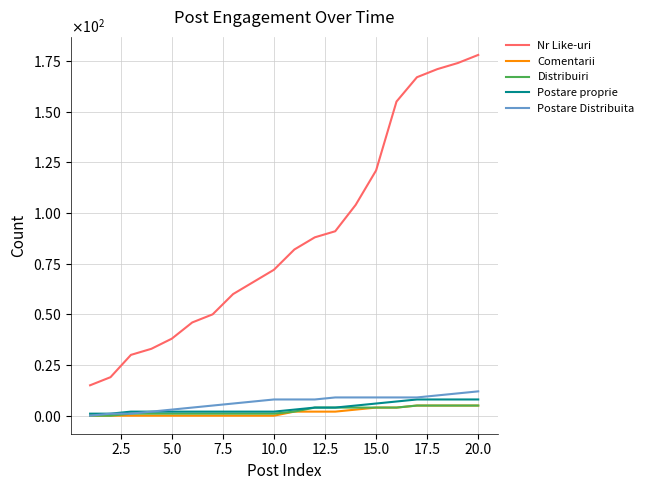

What are all the series names shown in the legend?

Nr Like-uri, Comentarii, Distribuiri, Postare proprie, Postare Distribuita